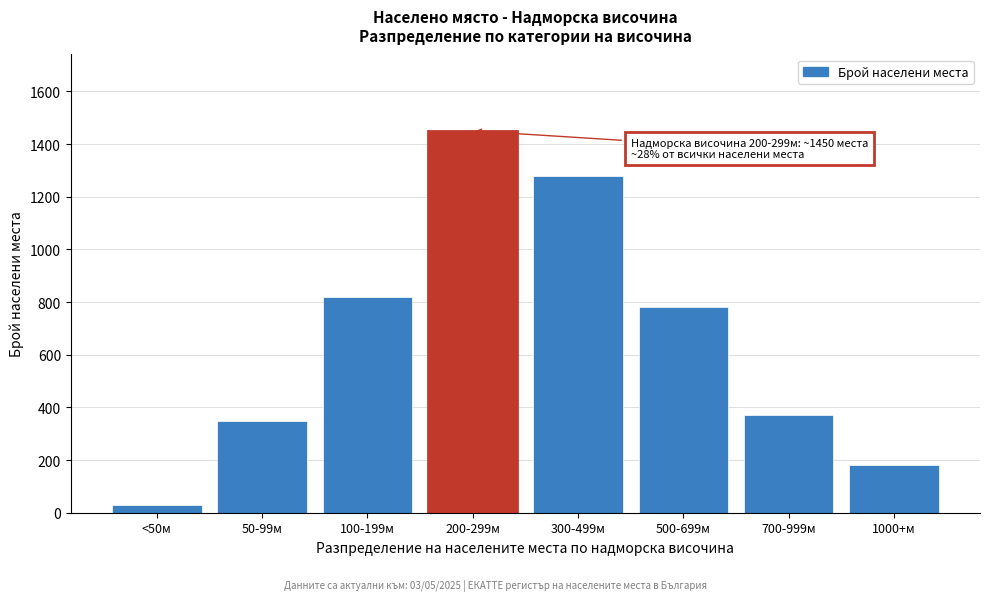

Reading left to right, list all the values displayed in this chart.

30	350	820	1450	1280	780	370	180